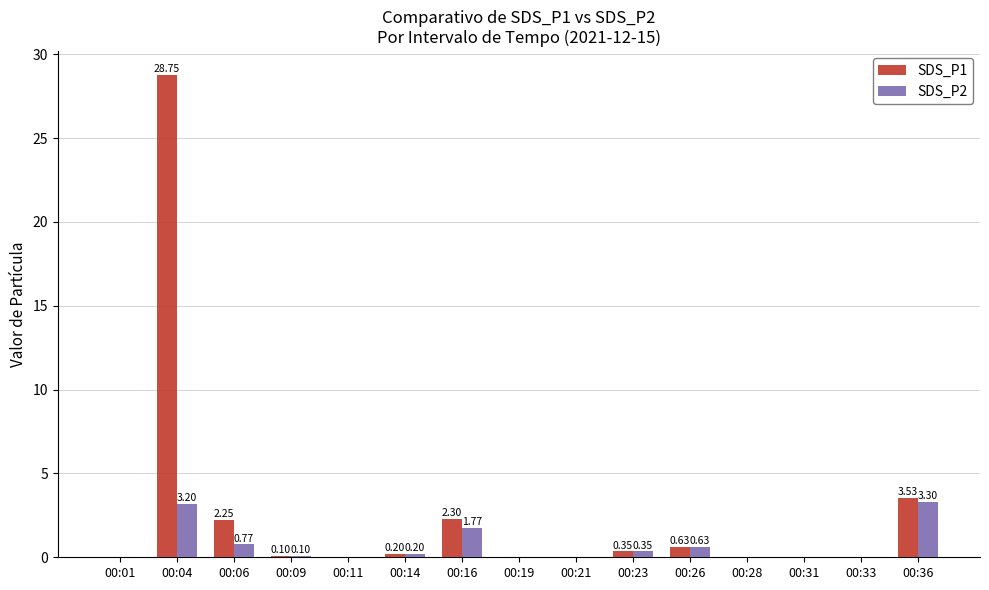

At which category is the sum across all series the highest?

00:04